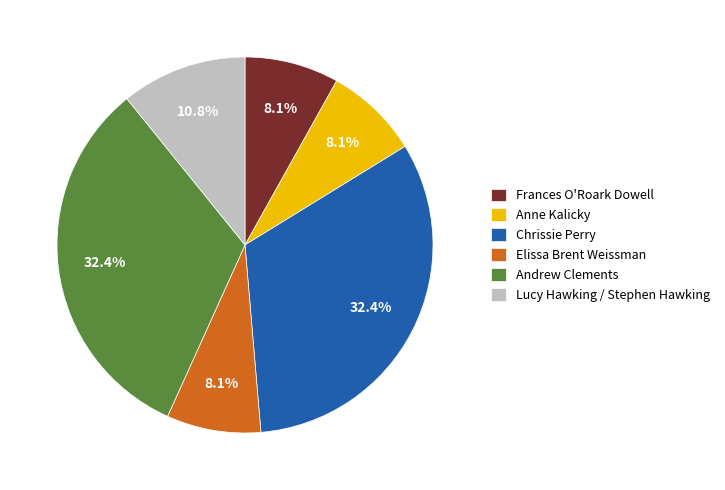

Between Andrew Clements and Lucy Hawking / Stephen Hawking, which is larger?

Andrew Clements